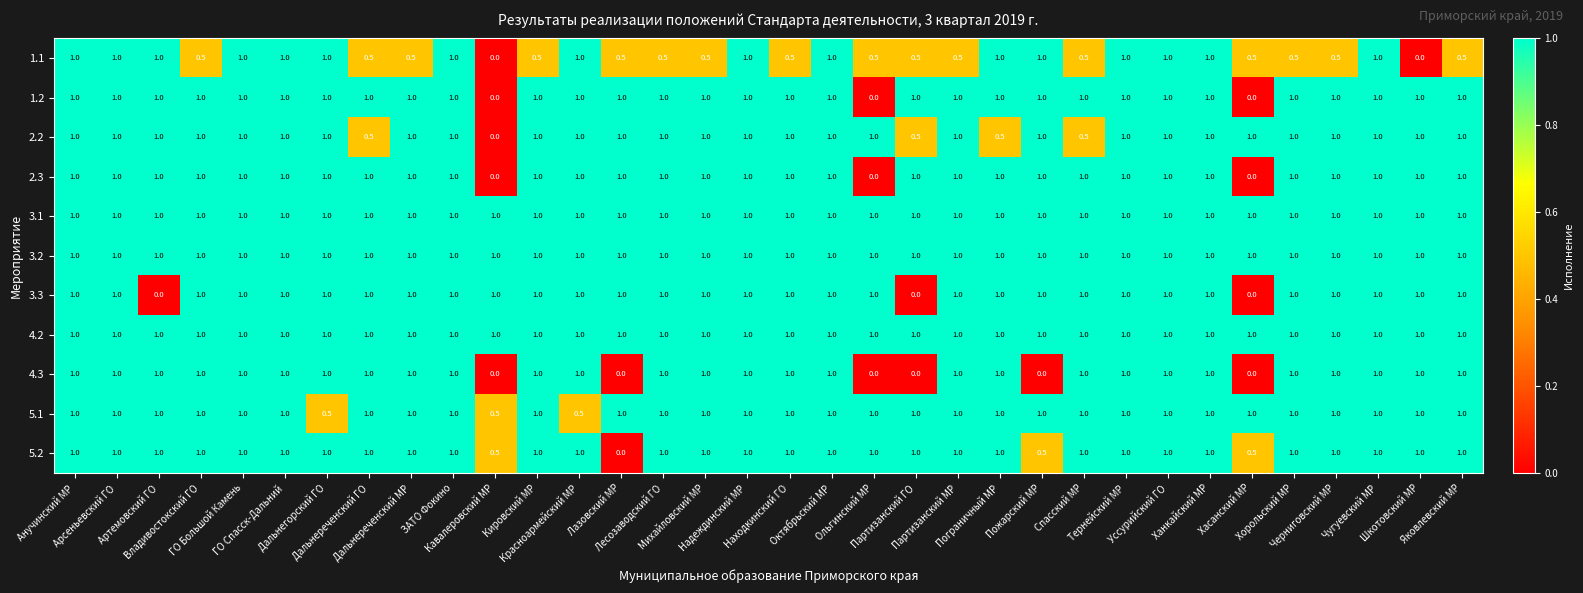

At how many categories does at least one series exceed 0?

34